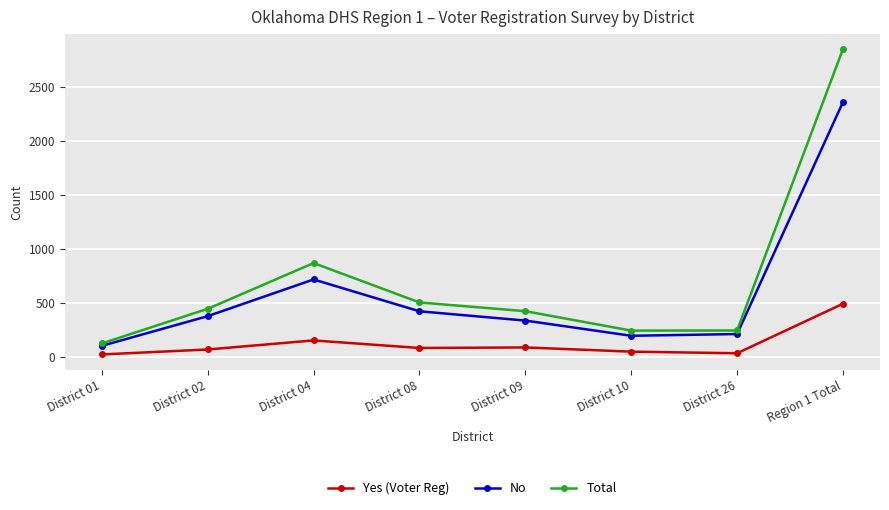

How many data points does each series have?

8